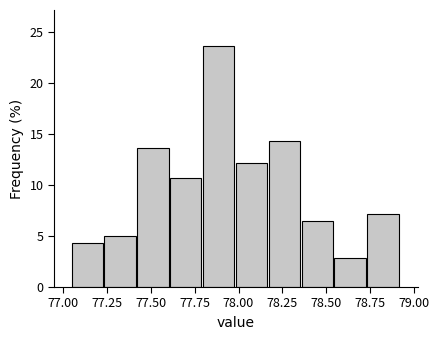

Around what value on the x-axis is the tallest bar? Give the approximate position of its centre, as read against the axis.

77.90